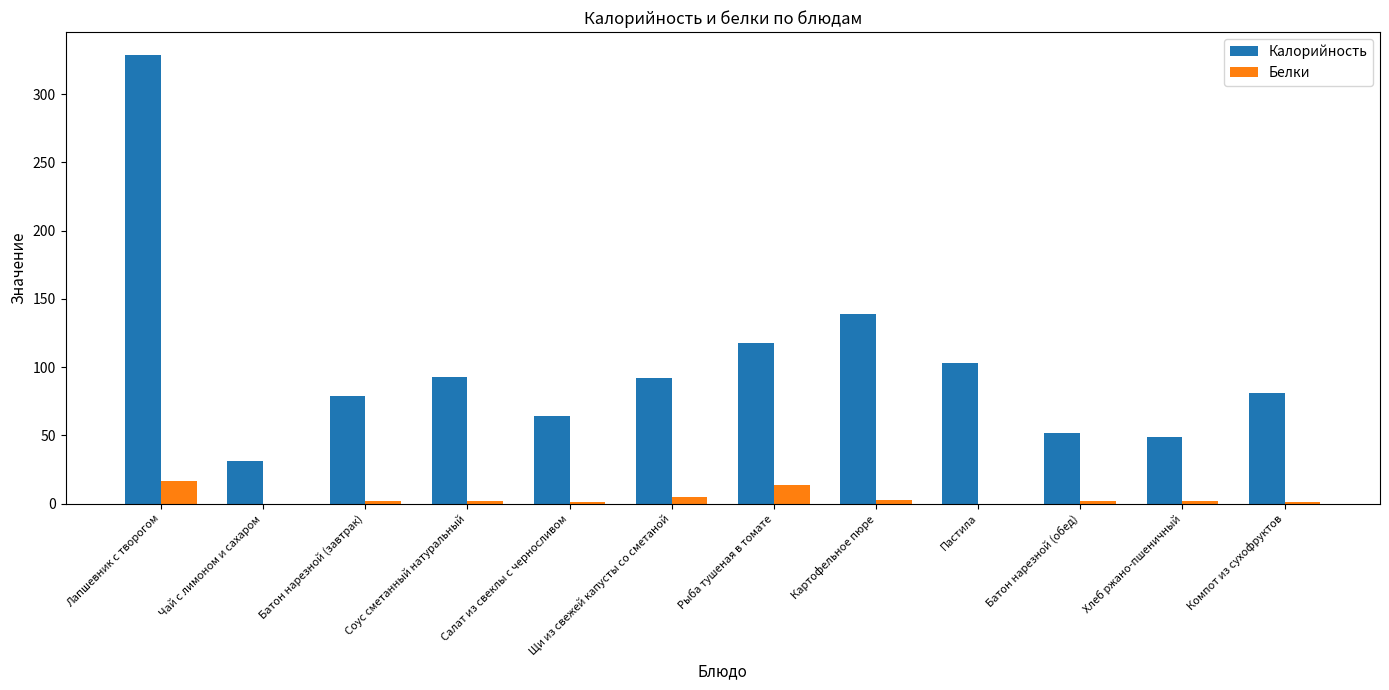

Between Лапшевник с творогом and Салат из свеклы с черносливом, which series saw the biggest shift?

Калорийность